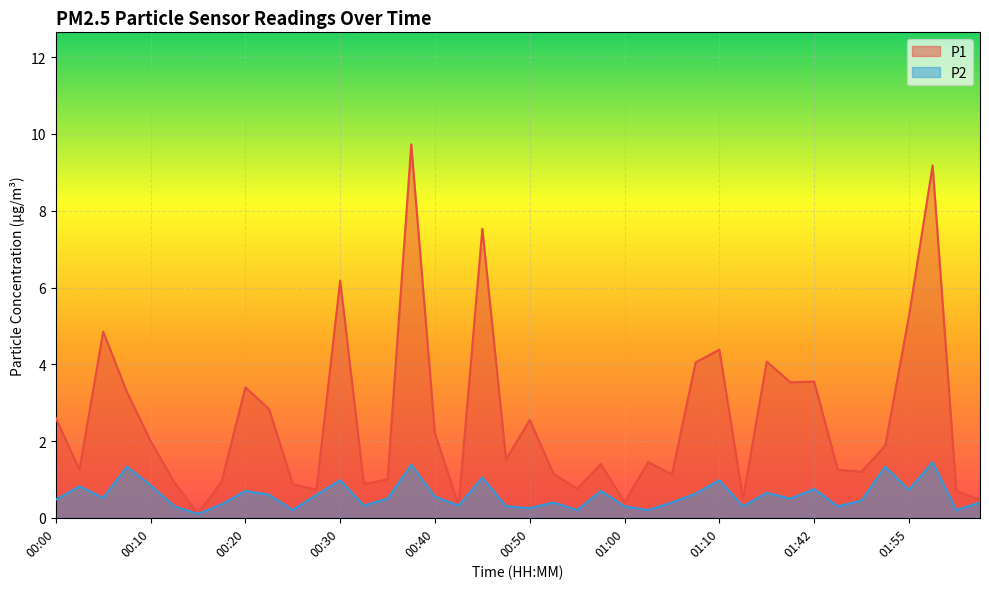

List the series in order of their overall mean, lowest first.

P2, P1